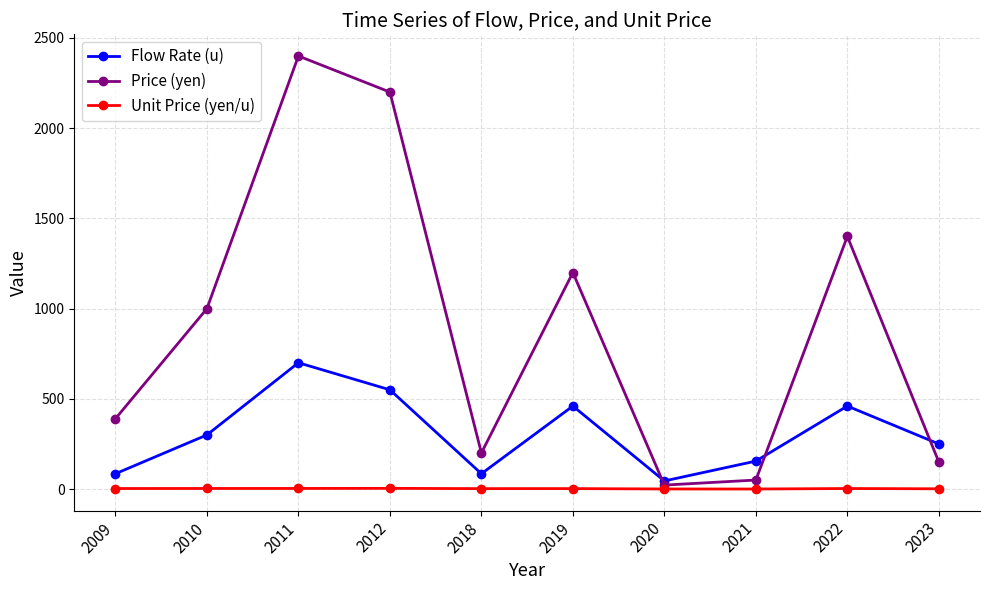

What is the maximum value for Flow Rate (u)?

700.0